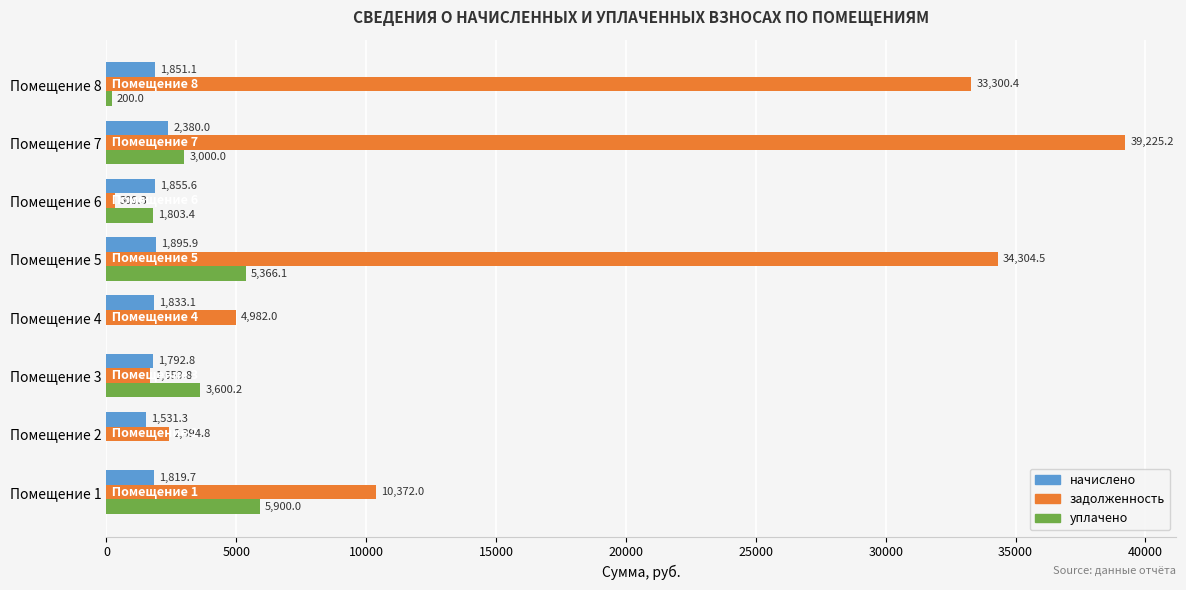

Where is задолженность nearest to the value 19767?

Помещение 1